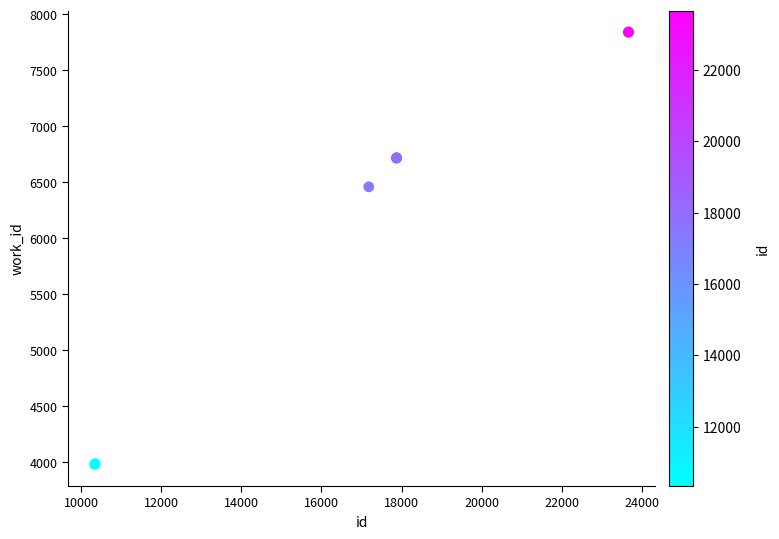

What Y value in the scatter plot is closest to 5911?

6460